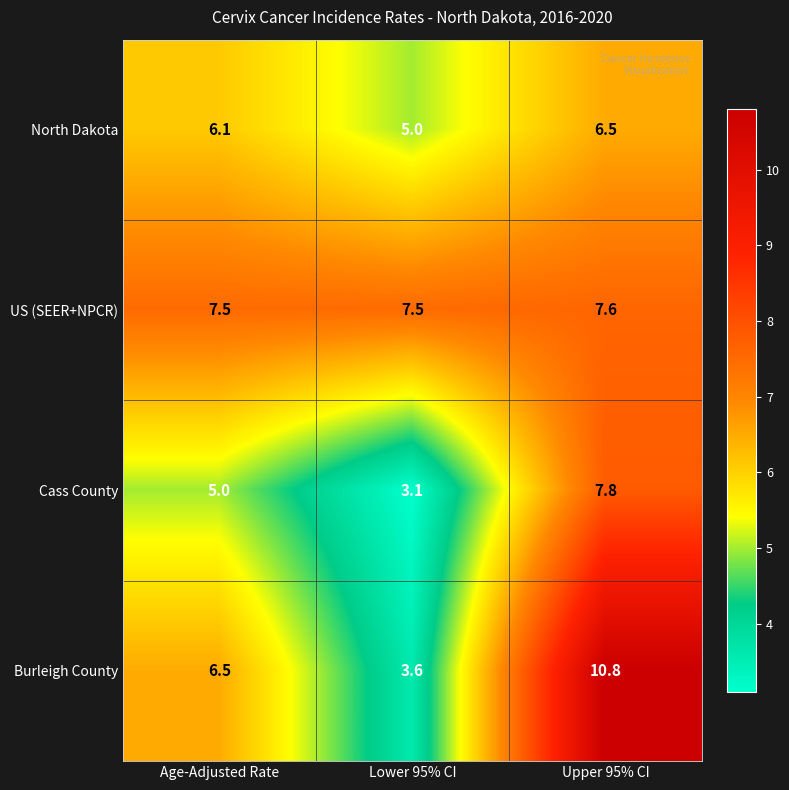

Count the US (SEER+NPCR) values in the range 7 to 8.

3